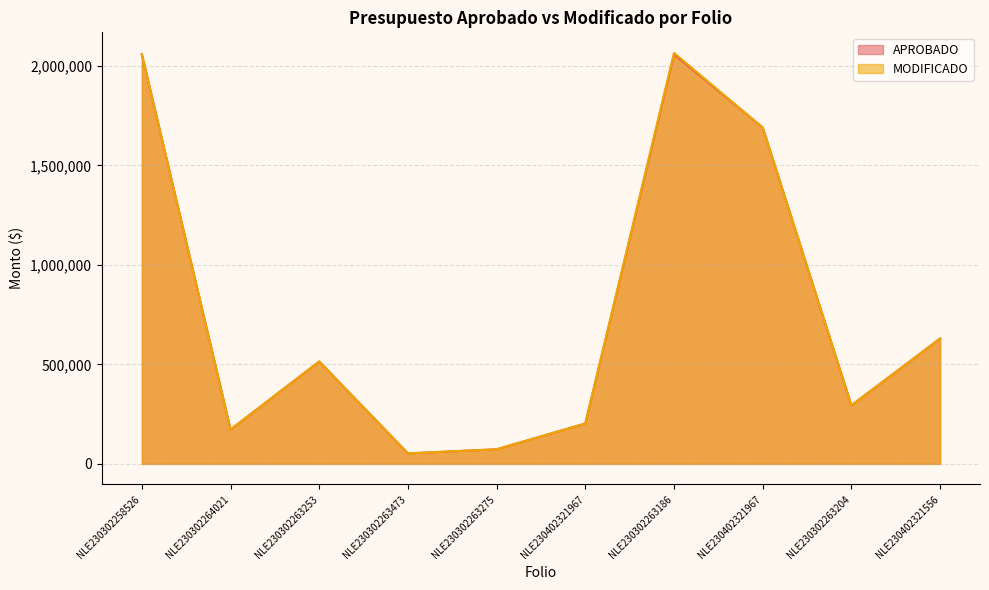

Which category has the highest value in the APROBADO series?

NLE230302258526